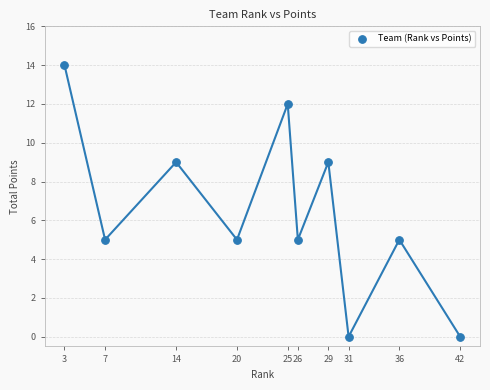

What is the average Y value?

6